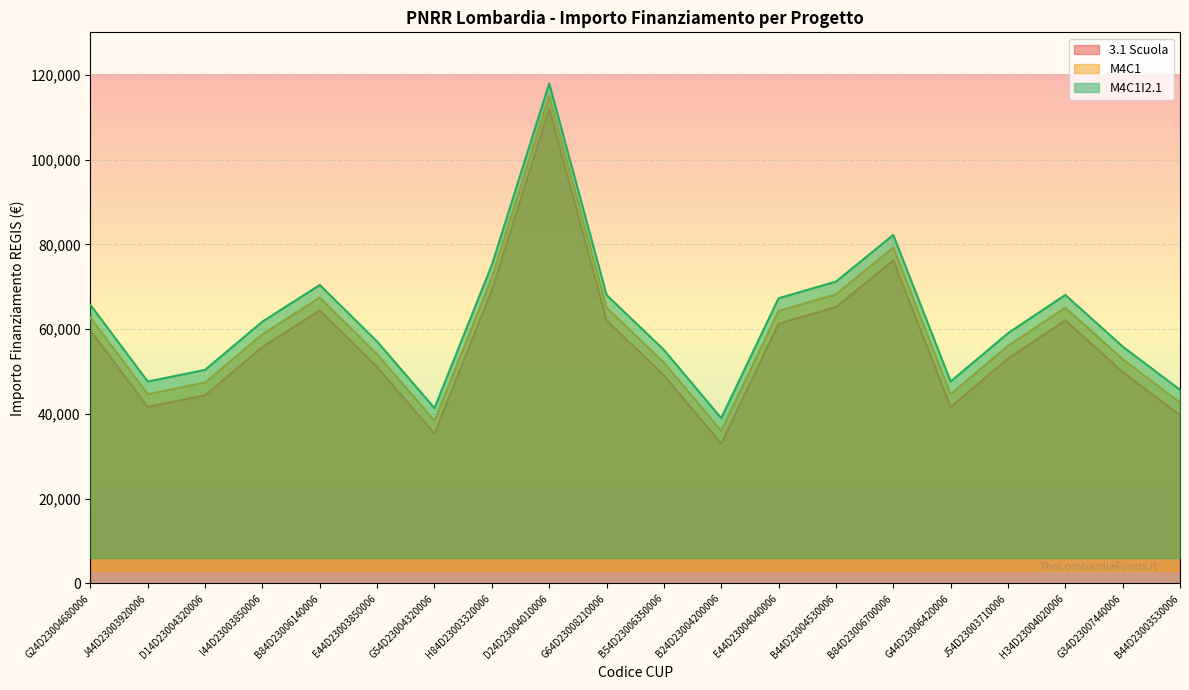

Is the value of M4C1 at G54D23004320006 greater than the value of M4C1I2.1 at B44D23003530006?

No